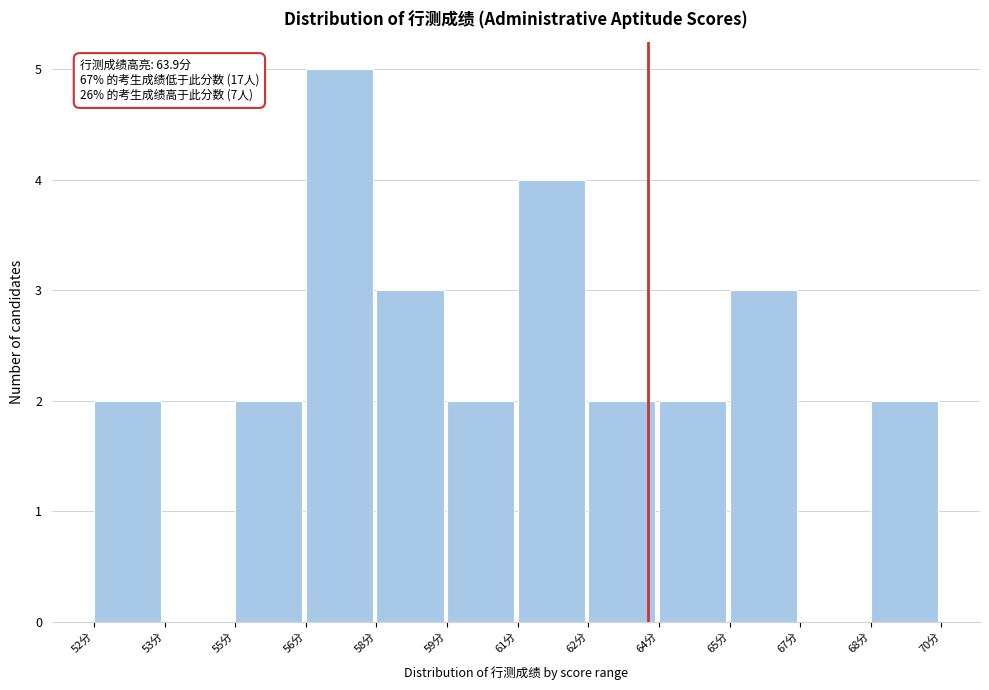

Reading left to right, list all the values displayed in this chart.

52分=2	53分=0	55分=2	56分=5	58分=3	59分=2	61分=4	62分=2	64分=2	65分=3	67分=0	68分=2